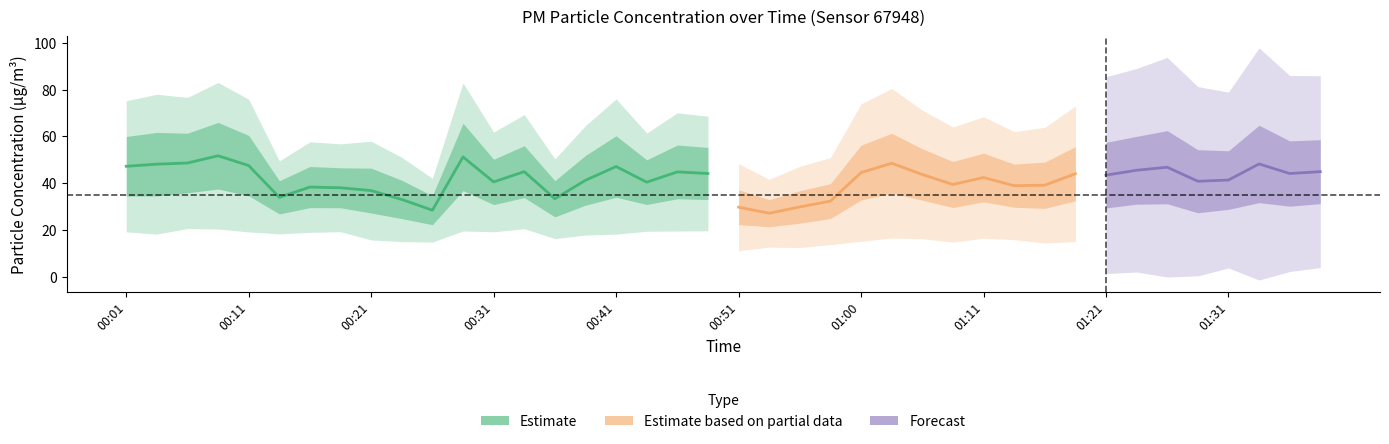

True or false: P1 and P2 intersect in this chart.

False